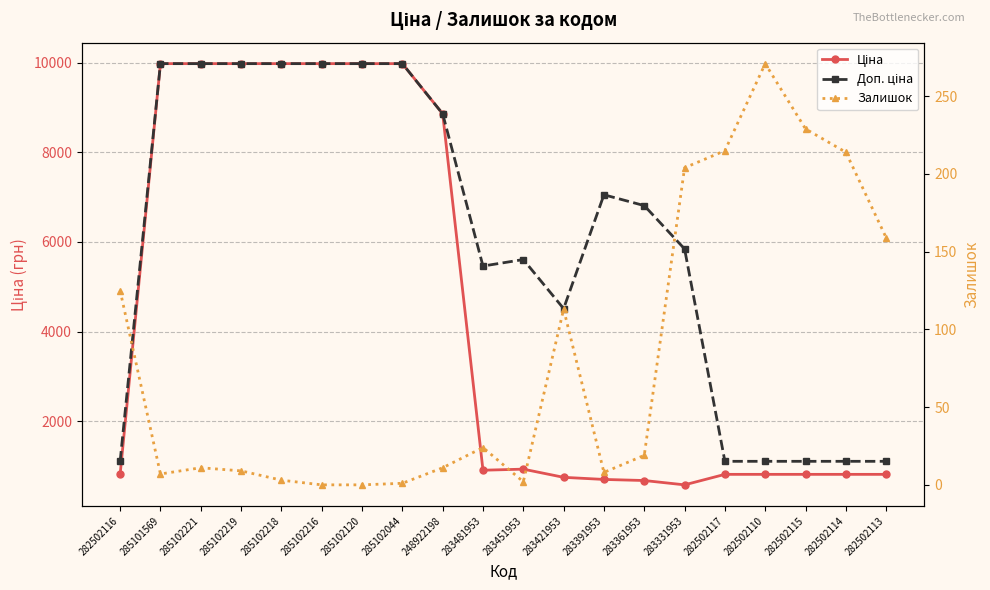

In Ціна, how many points are higher than both neighbors (excluding endpoints)?

1